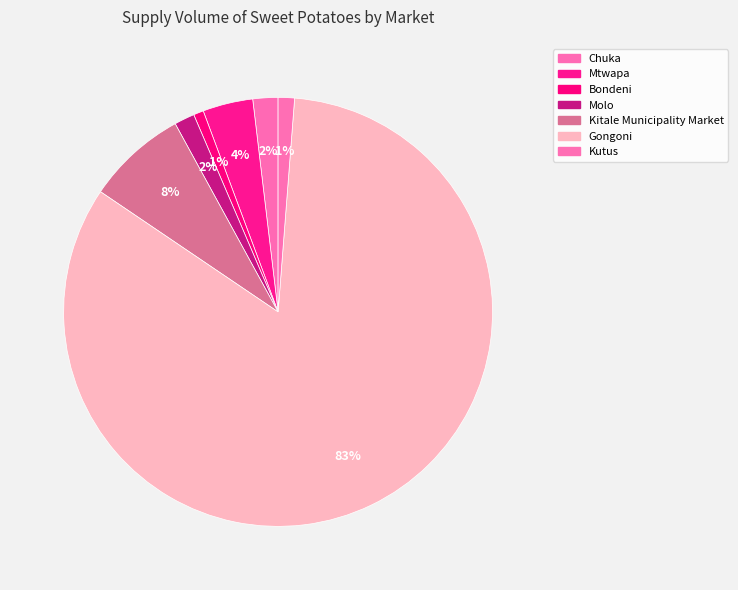

What is the total percentage of Molo and Bondeni?

2.3%